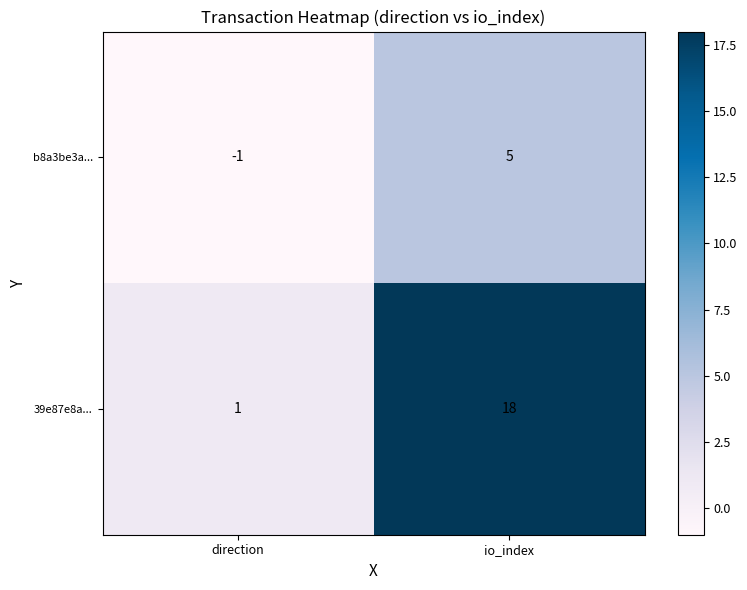

Is it true that 39e87e8a... equals 18 at io_index?

True